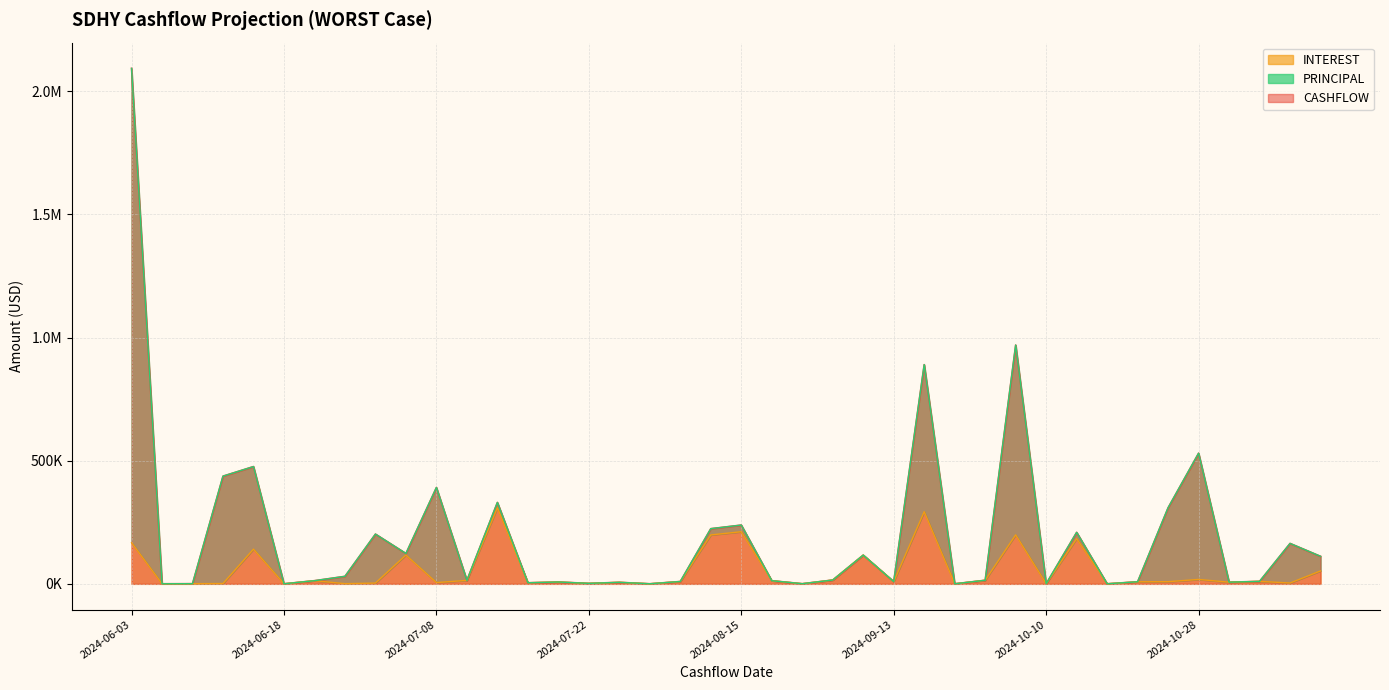

What is the maximum value shown in the chart?

2092743.3